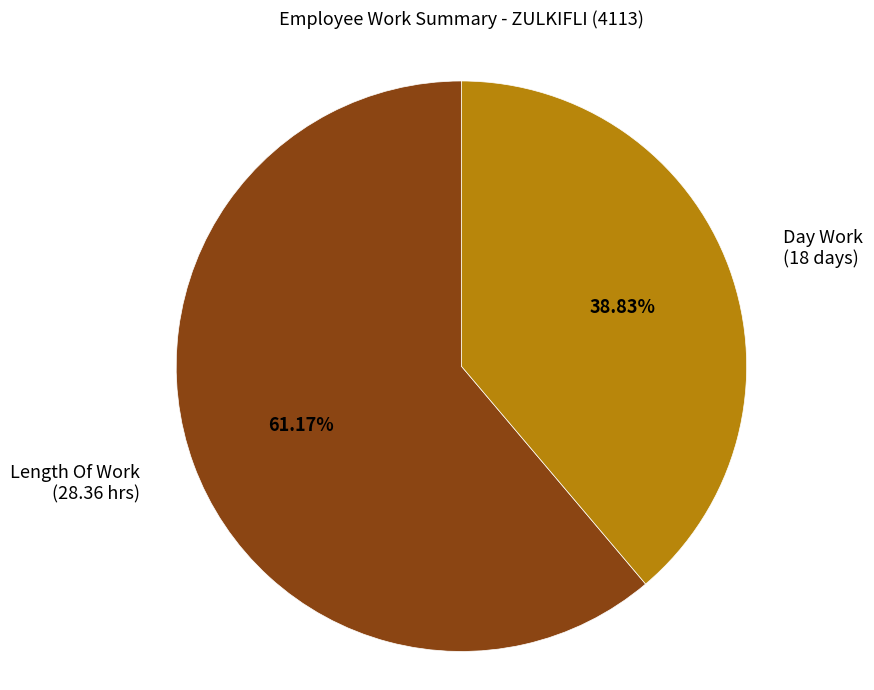

Is the sum of Day Work (18 days) and Length Of Work (28.36 hrs) greater than half?

Yes